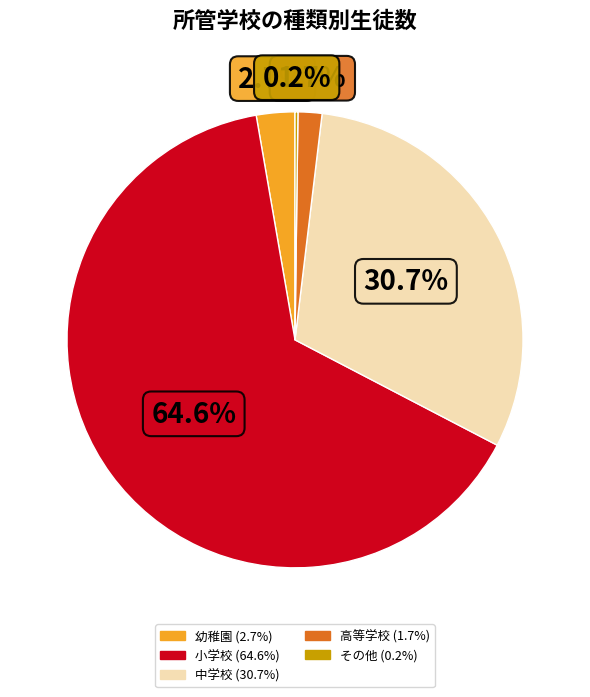

What is the largest slice in the pie chart?

小学校